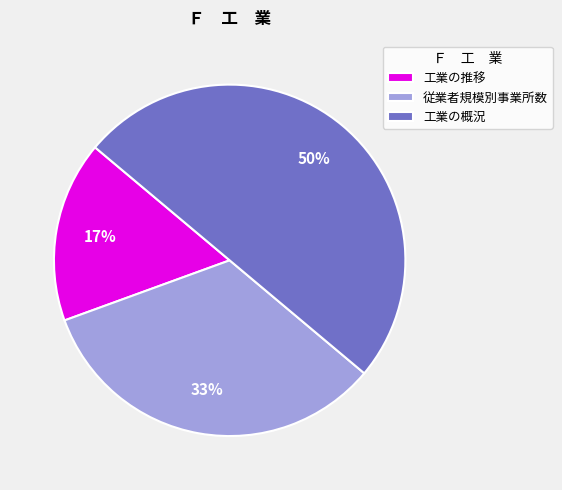

How many segments does this pie chart have?

3